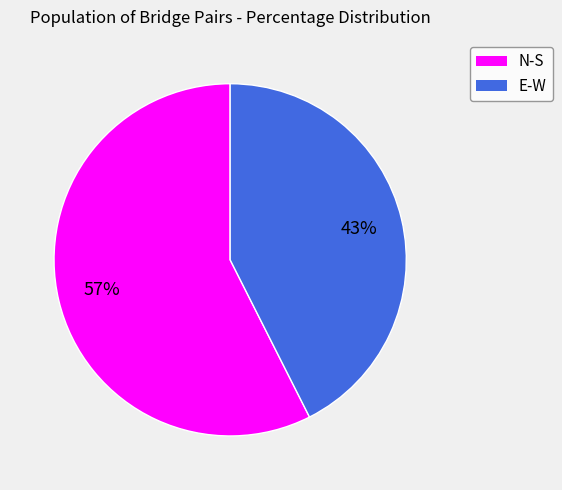

To the nearest percent, what is the combined percentage of E-W and N-S?

100%